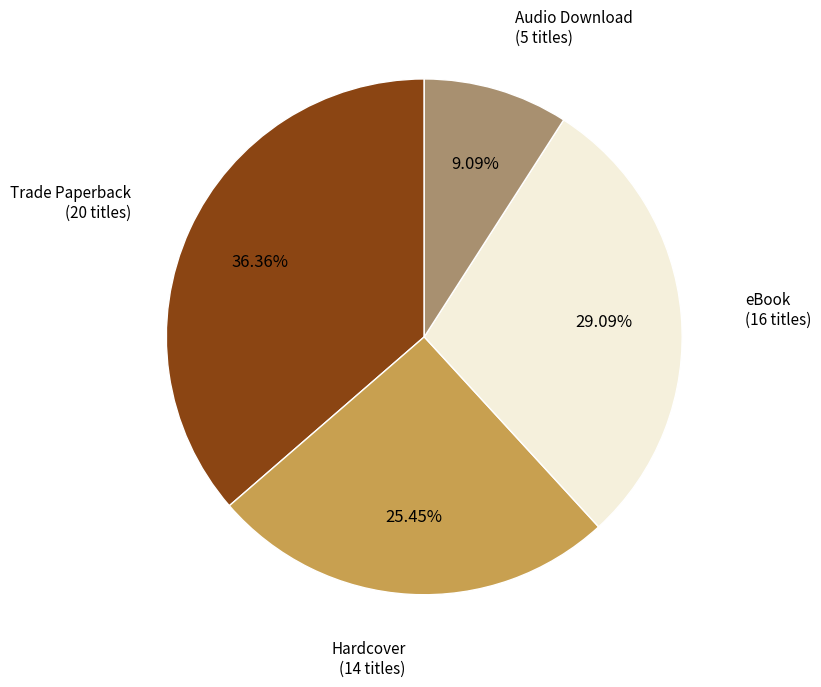

Is there any slice that represents more than half of the pie?

No